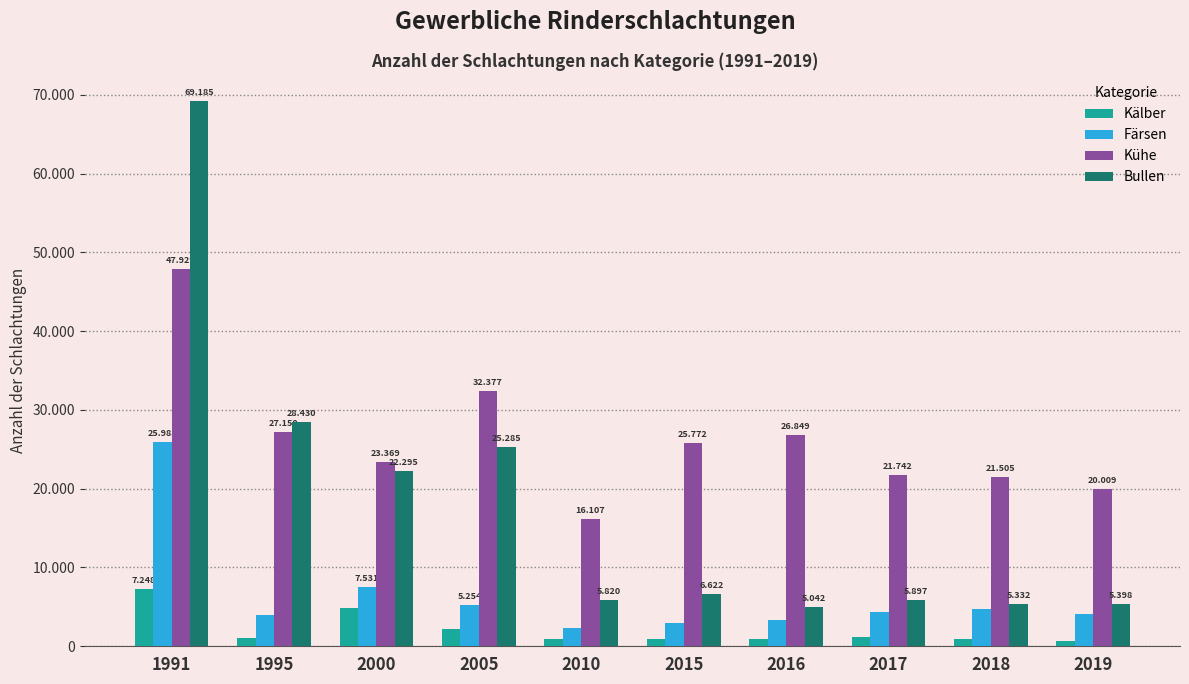

Is the value of Färsen at 2017 greater than the value of Bullen at 1991?

No